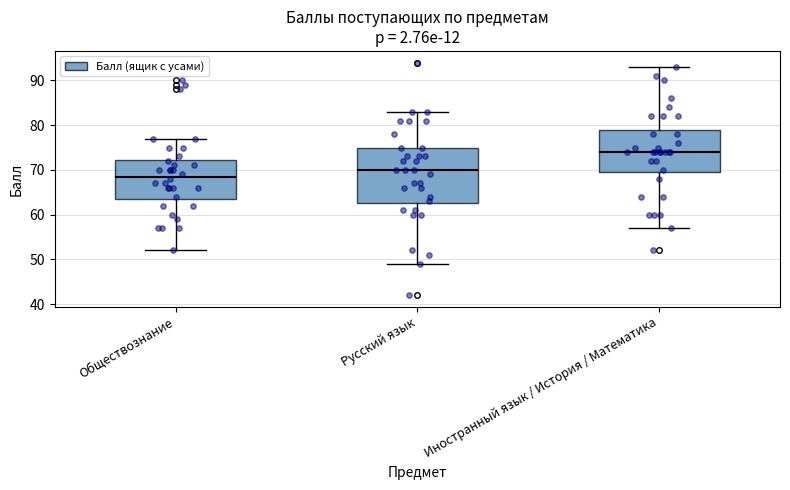

Which box is the tallest, from its lower edge to its upper edge?

Русский язык